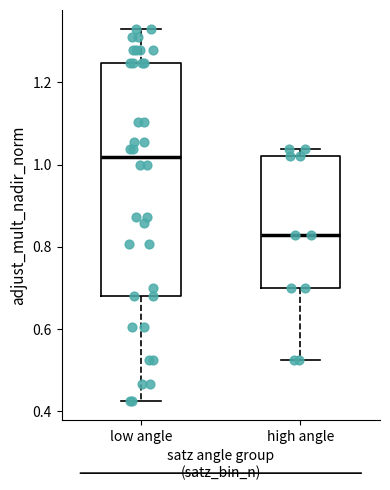

Reading left to right, read every box against the y-axis: the position of its median line, the range the box covers, and the ends of its whiskers. The values are not printed on the chart, so give them approximately, as read against the axis.

low angle: median 1.02, box 0.68 to 1.24, whiskers 0.42 to 1.34
high angle: median 0.82, box 0.70 to 1.02, whiskers 0.52 to 1.04